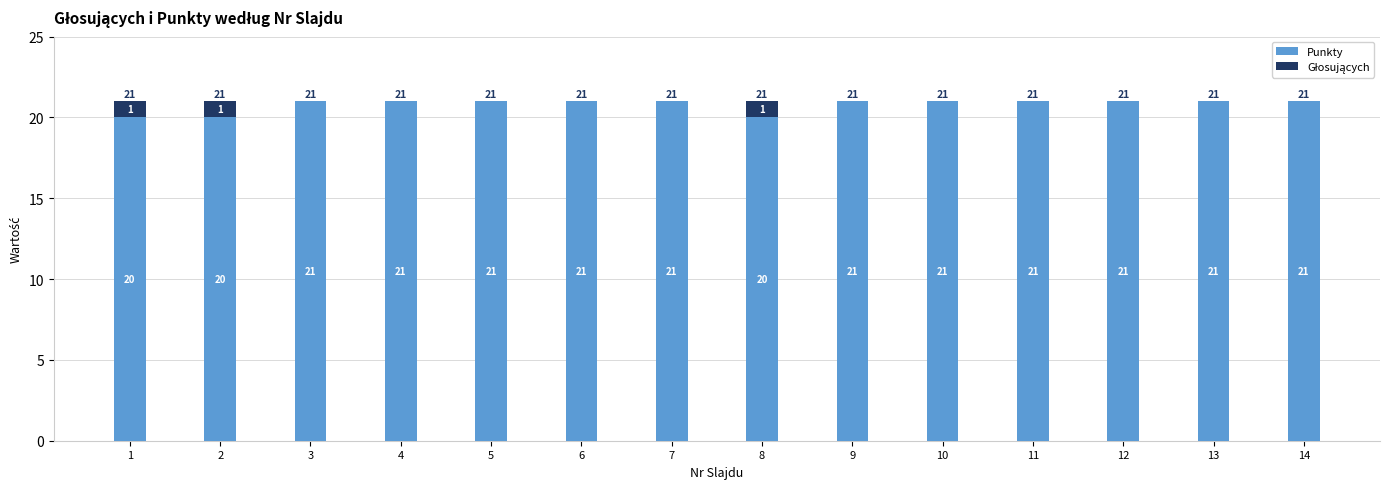

Does the chart contain stacked bars?

Yes